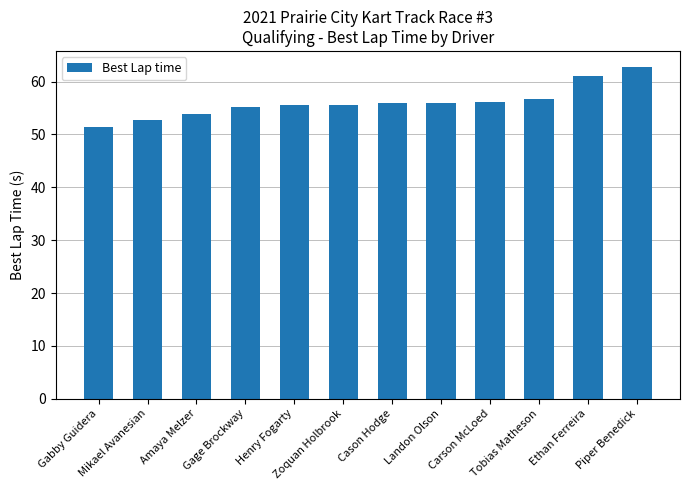

True or false: the data shows 61.0 at Ethan Ferreira.

True